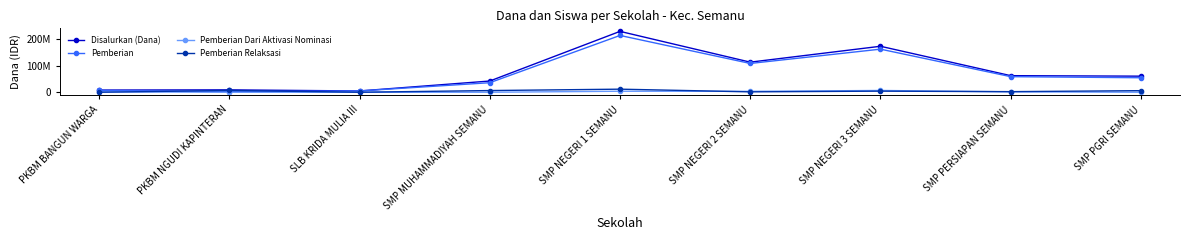

What is the average value of the Pemberian Dari Aktivasi Nominasi series?

1875000